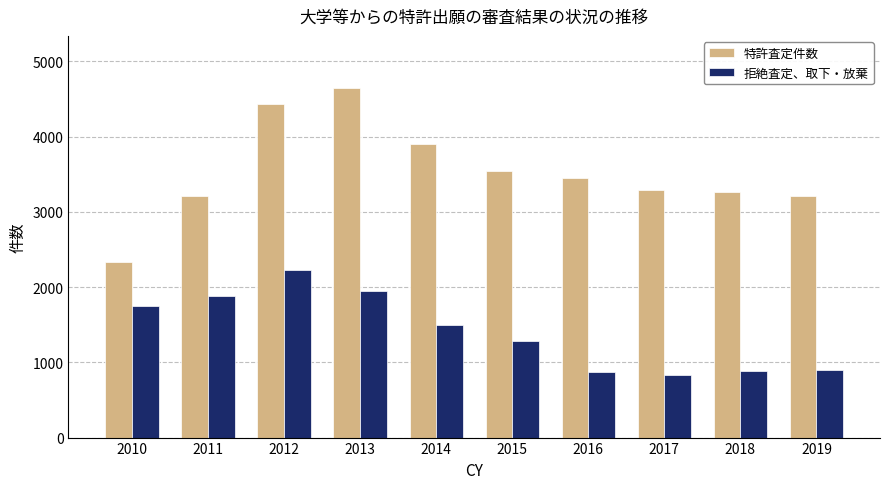

List the series in order of their peak value, lowest first.

拒絶査定、取下・放棄, 特許査定件数